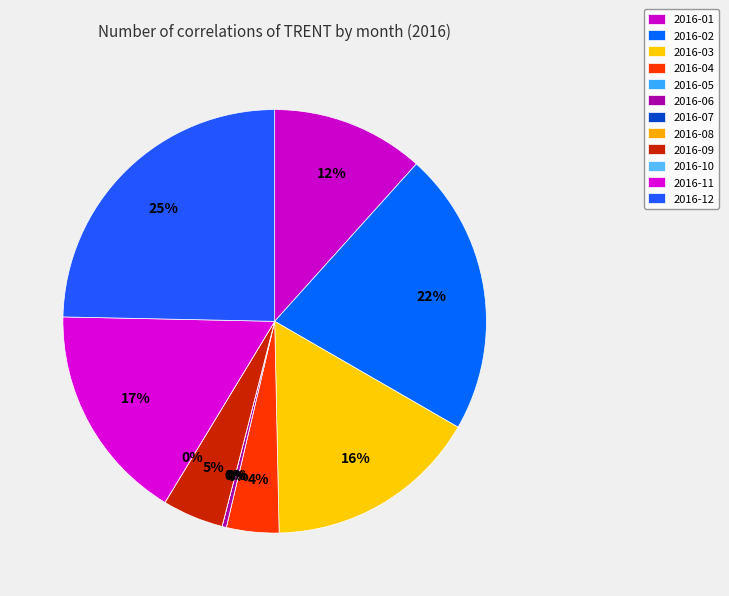

What percentage is the 2016-09 slice, to the nearest percent?

5%